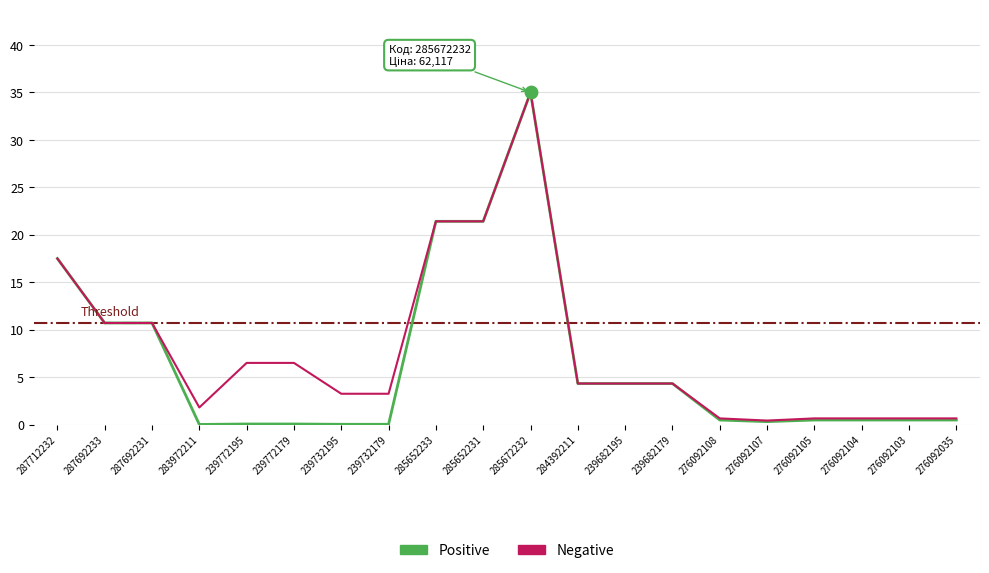

At which category is the sum across all series the highest?

285672232